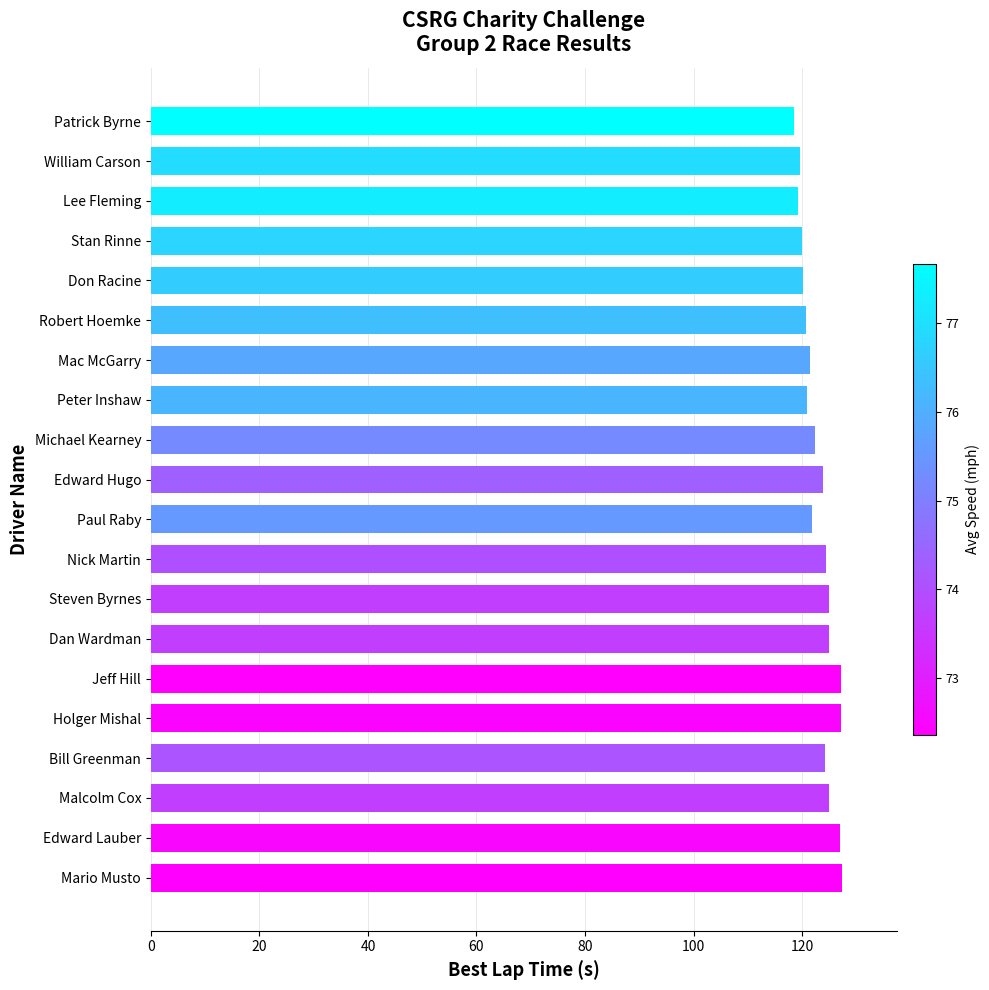

What is the change in value from Dan Wardman to Lee Fleming?

-5.9